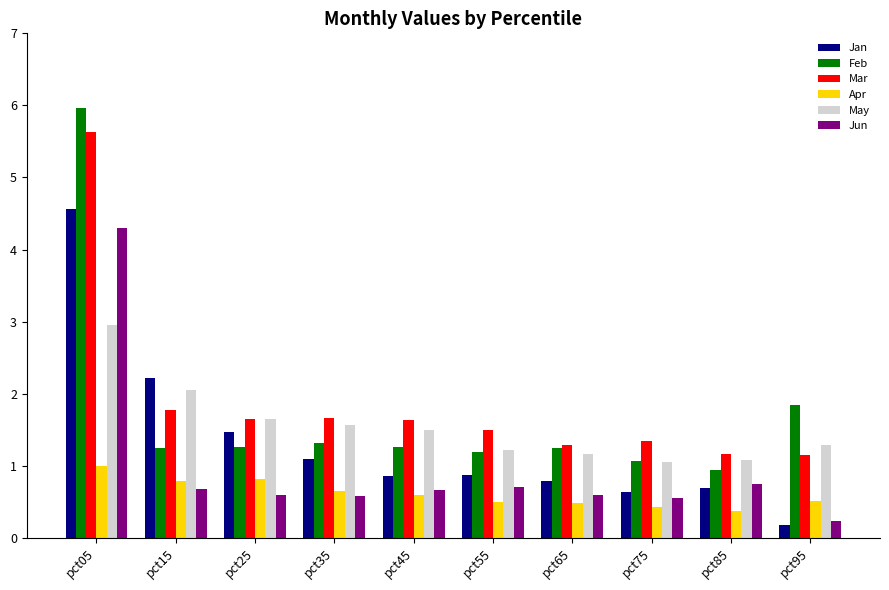

Is it true that Apr equals 0.4 at pct85?

True